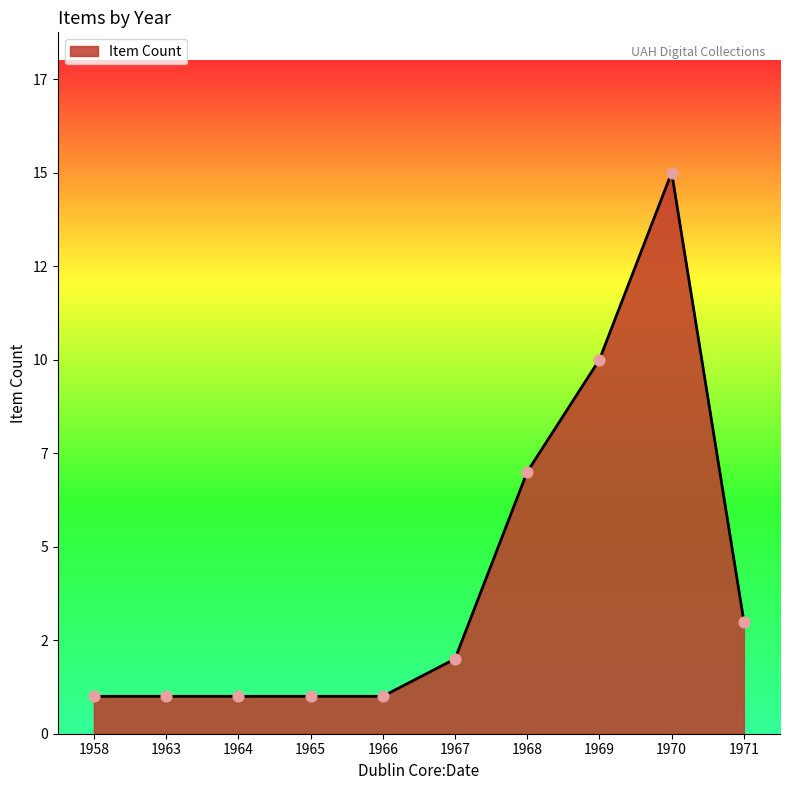

Approximately how many times larger is the value at 1965 compared to 1958?

1.0